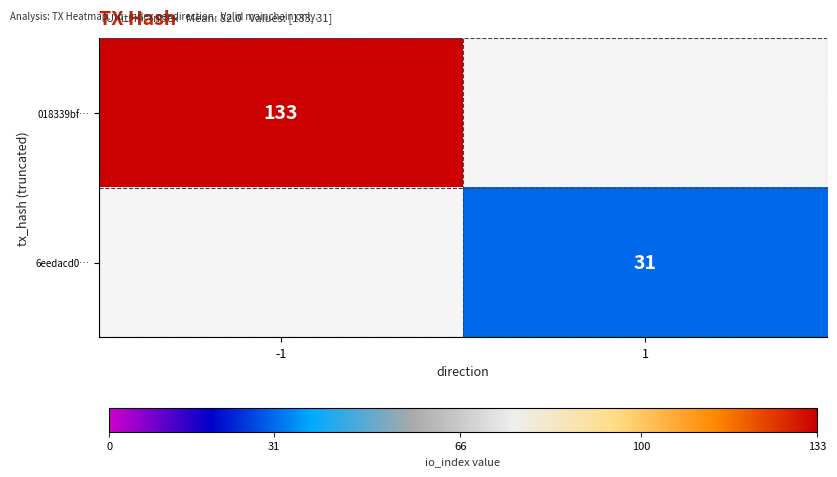

The 6eedacd0… series shows 50 at 1. True or false?

False